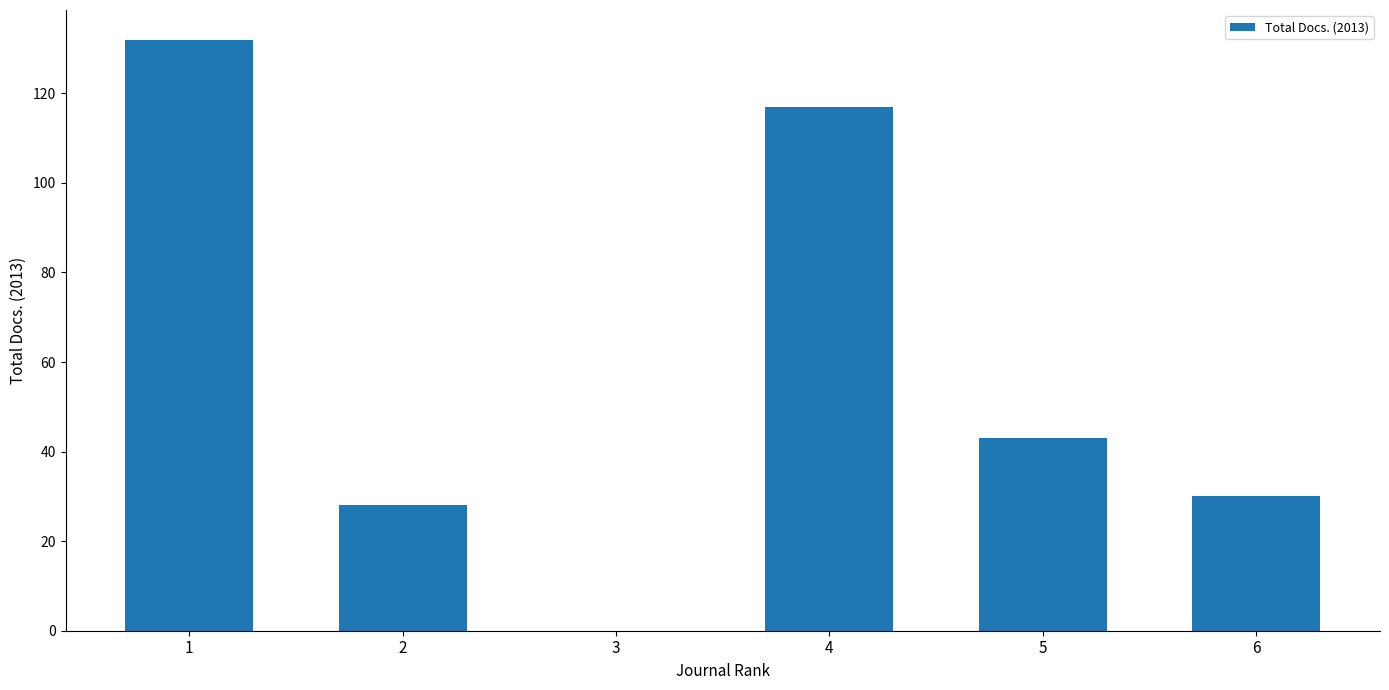

True or false: the data shows 9 at 2.

False